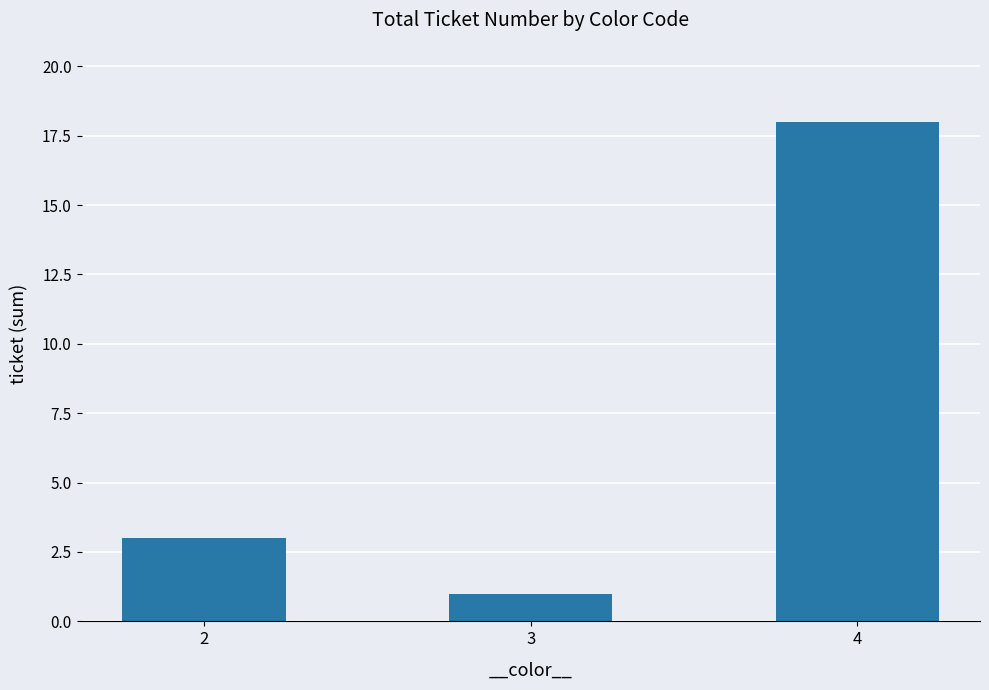

How many values are between 1 and 18?

3